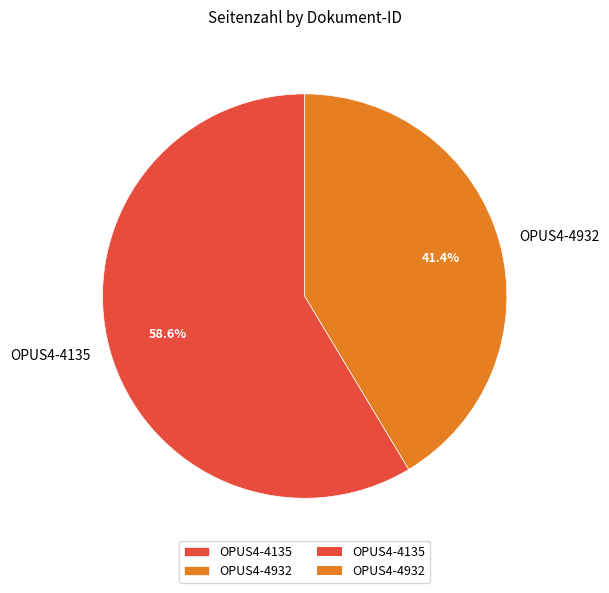

What is the smallest slice in the pie chart?

OPUS4-4932